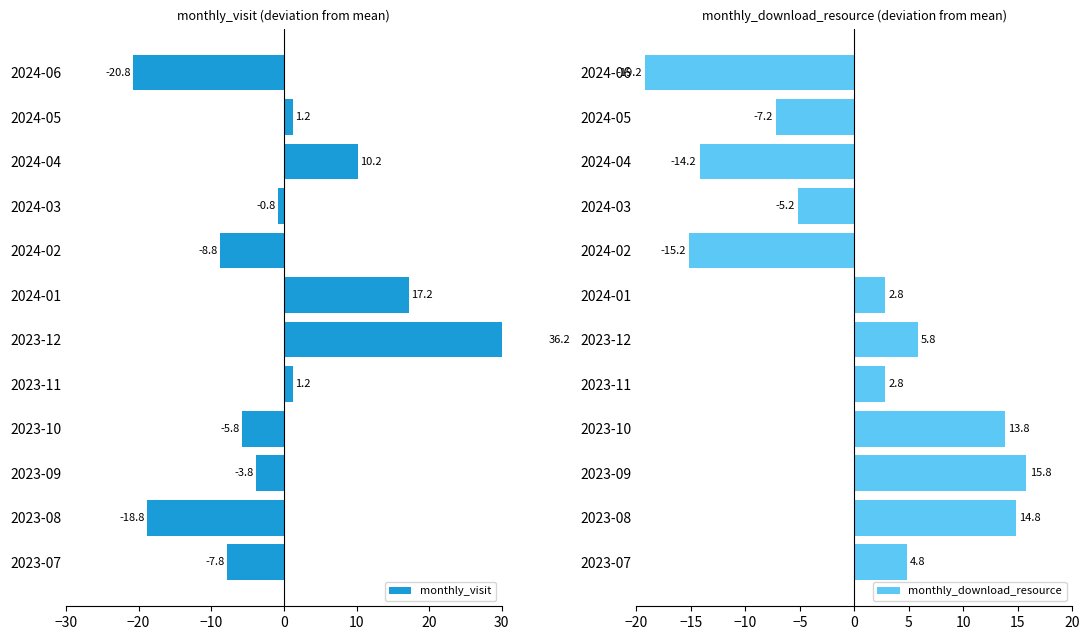

What is the difference between the maximum and minimum values in the monthly_visit series?

57.0